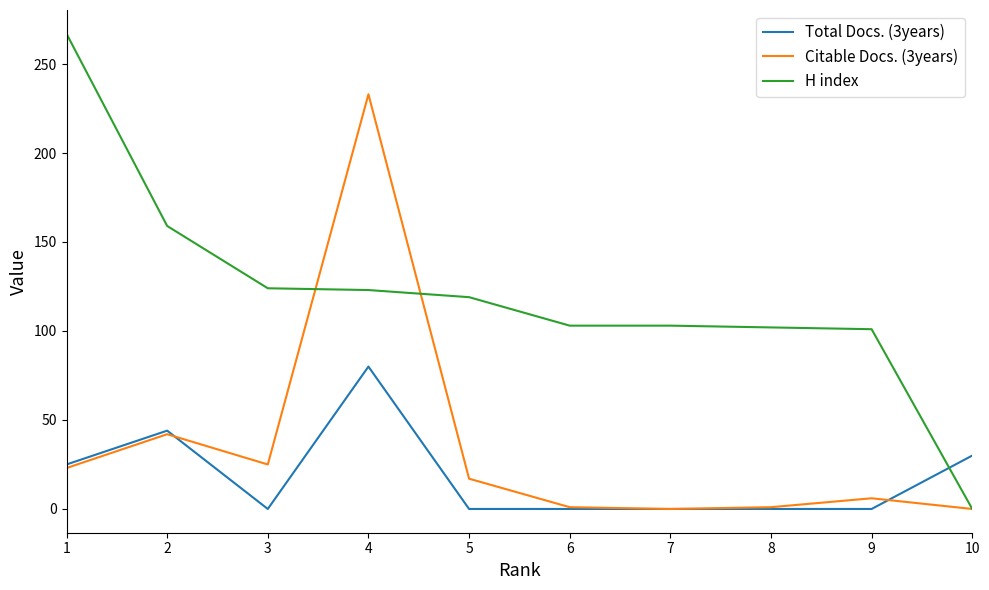

After their last crossing, which series has the higher values: Total Docs. (3years) or H index?

Total Docs. (3years)